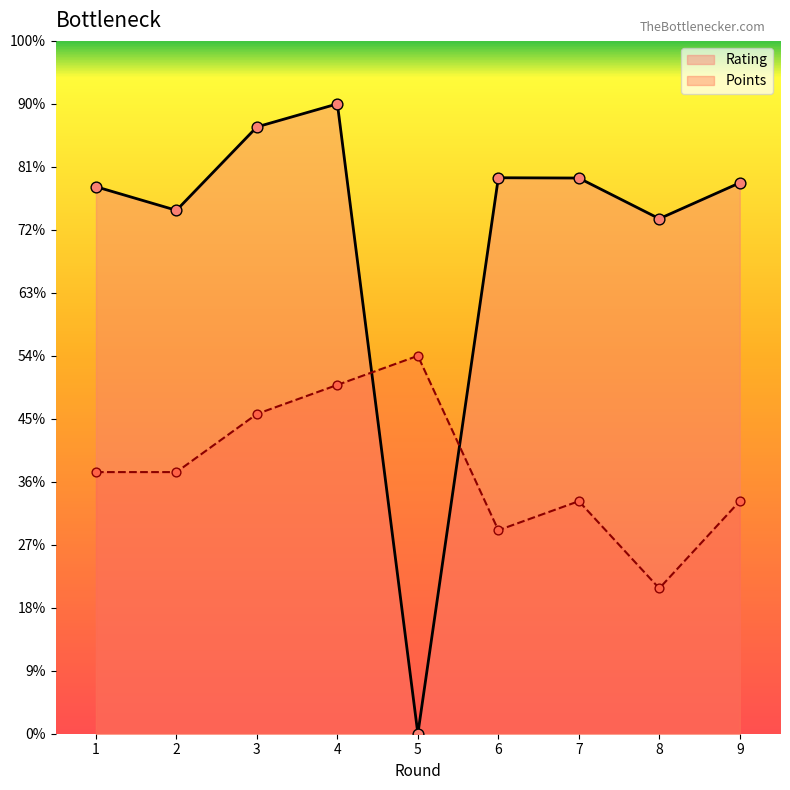

At which category is the sum across all series the highest?

4